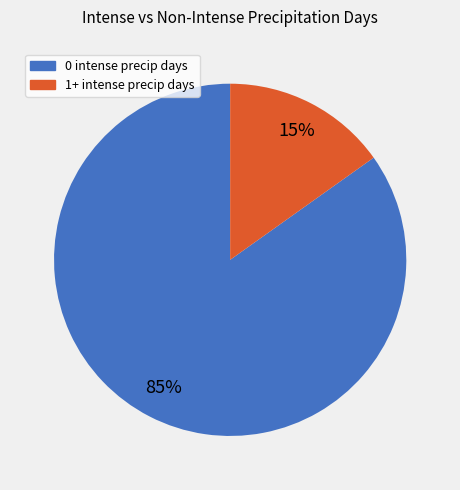

What is the ratio of the value at 1+ intense precip days to the value at 0 intense precip days?

0.2